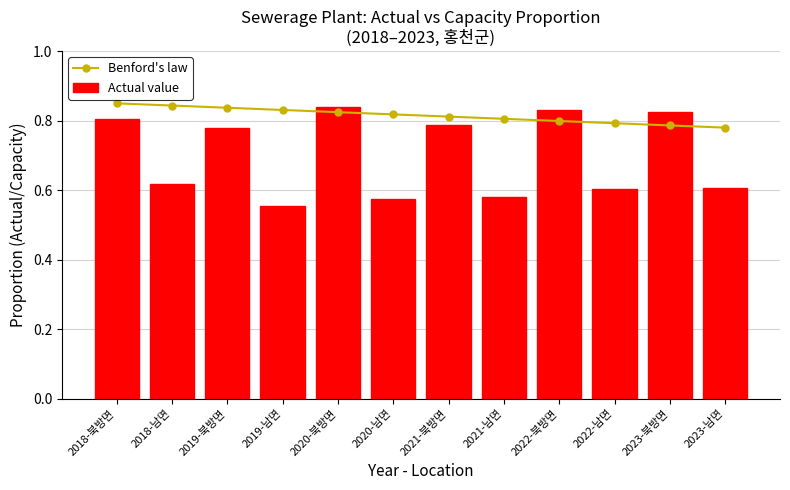

Between 2019-남면 and 2022-남면, which is larger?

2019-남면